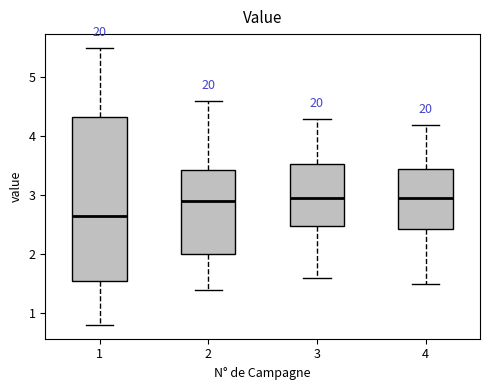

Where is the lower edge of the box at x = 3 on the y-axis? The values are not printed on the chart, so give them approximately, as read against the axis.

2.5